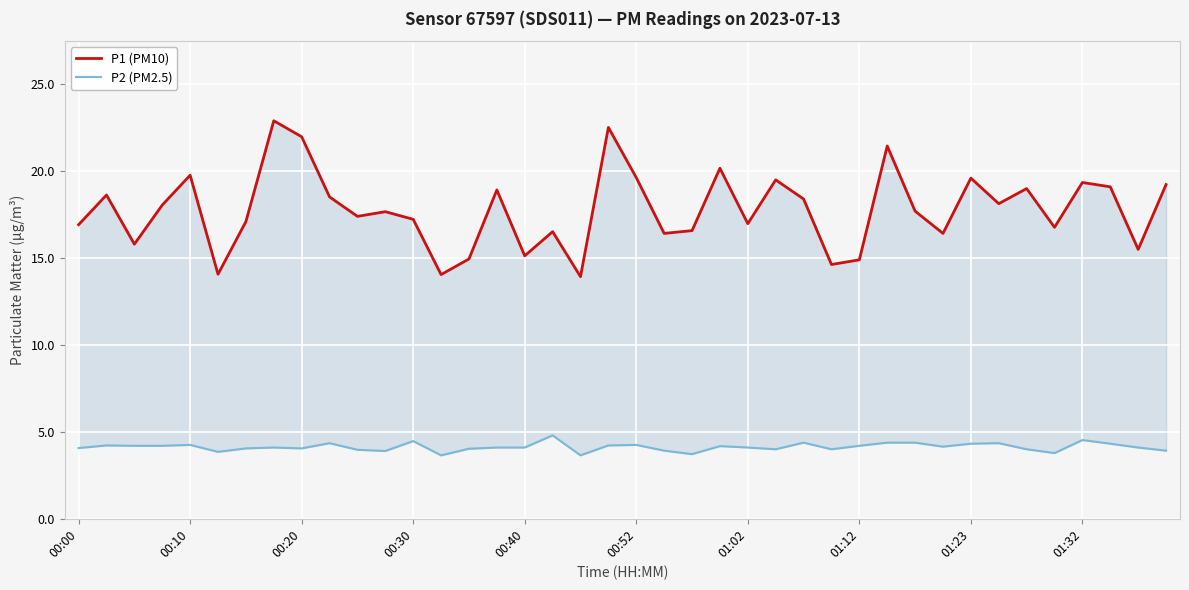

What is the maximum value shown in the chart?

22.9